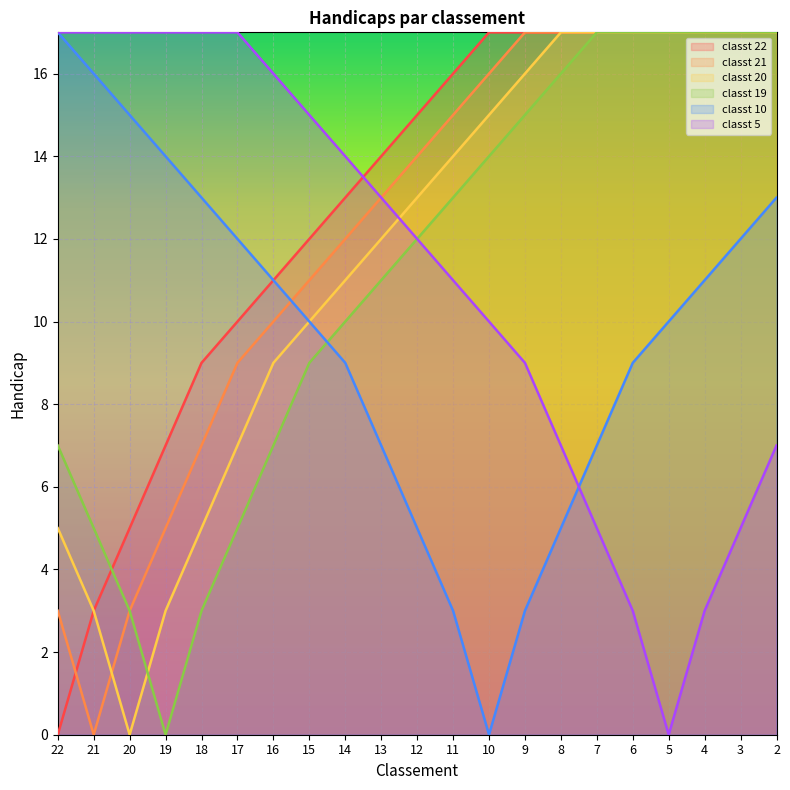

At which label does classt 19 reach its peak?

7